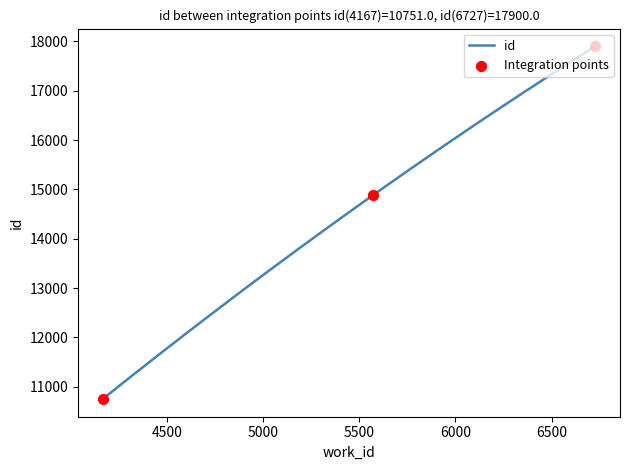

Between 4167 and 6727, which is larger?

6727